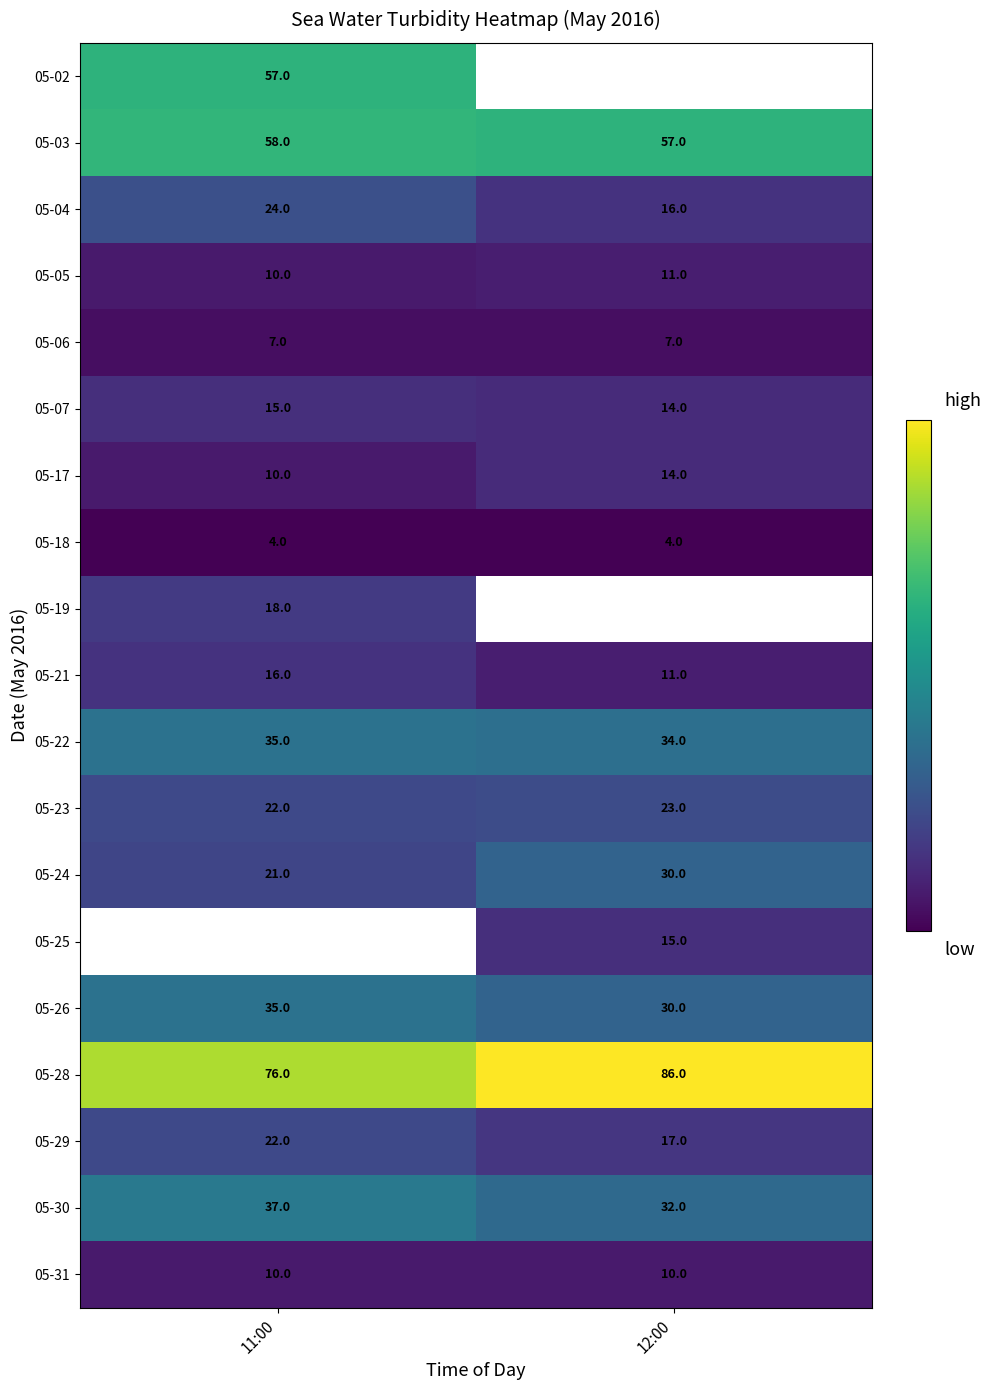

What is the approximate value of 05-23 at 11:00?

22